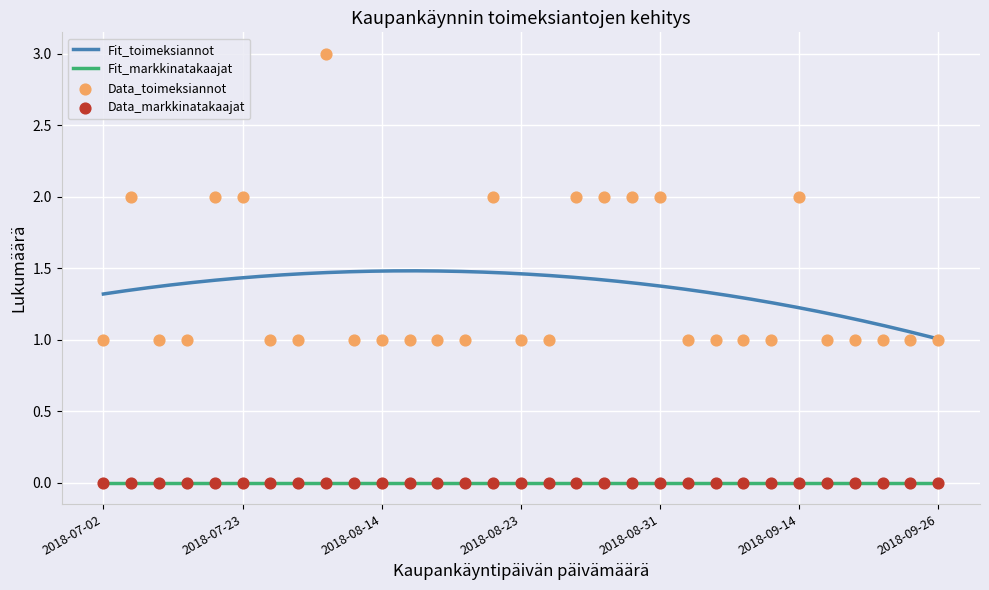

Which series has the largest total across all categories?

Vastaanotettujen toimeksiantojen lukumaara